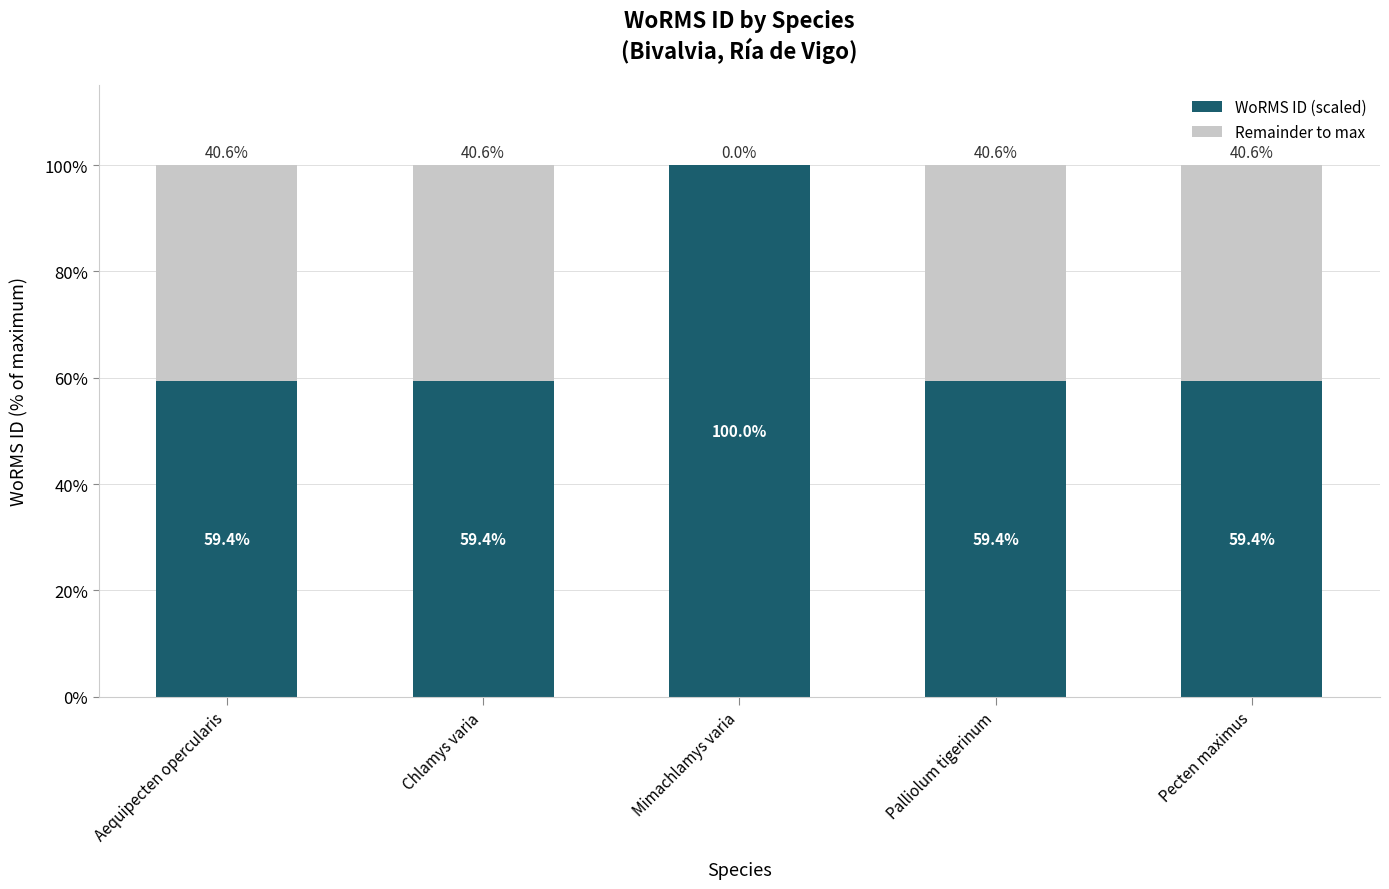

Reading left to right, list the values for the WoRMS ID (scaled) series.

Aequipecten opercularis=59.4	Chlamys varia=59.4	Mimachlamys varia=100.0	Palliolum tigerinum=59.4	Pecten maximus=59.4